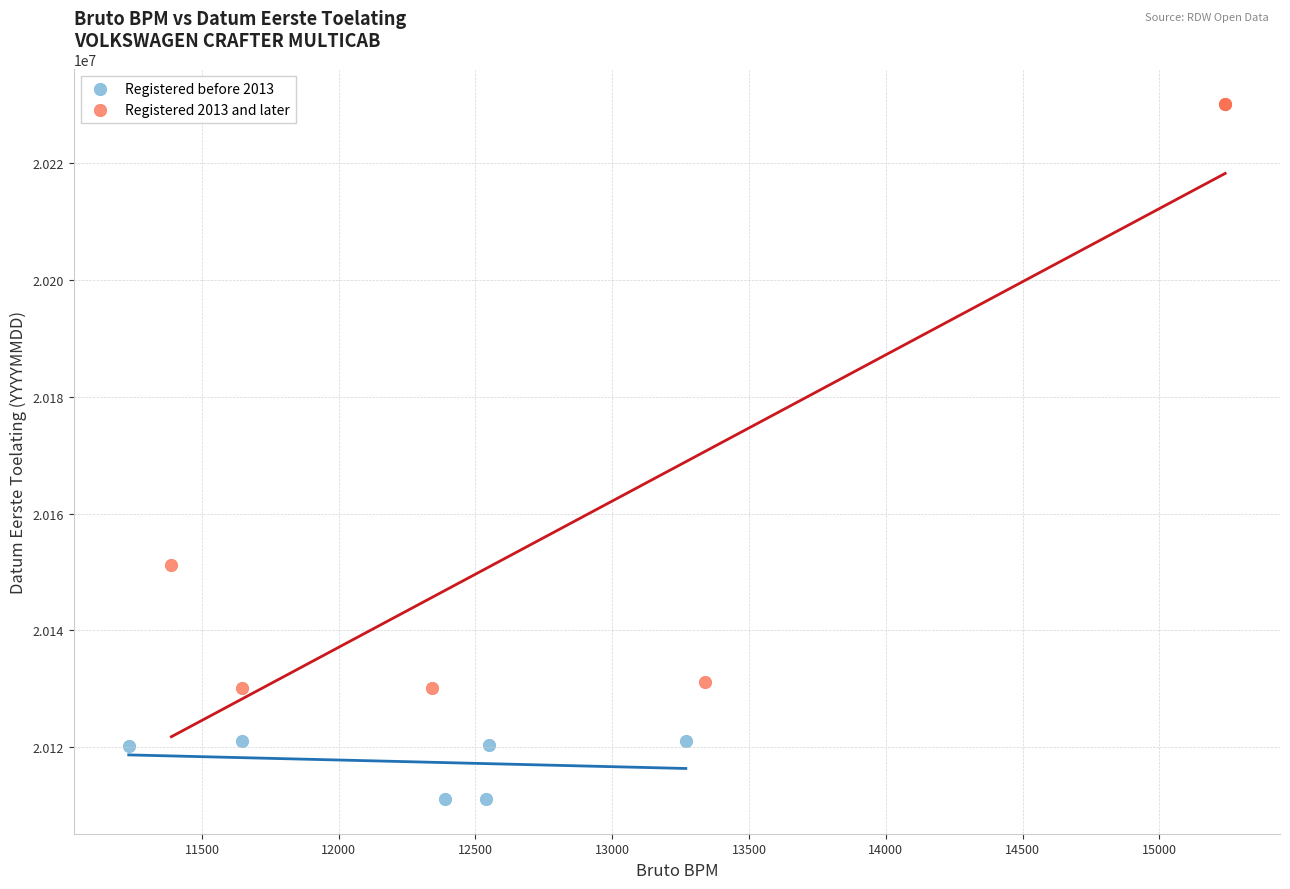

Which series reaches the maximum Y coordinate?

Registered 2013 and later